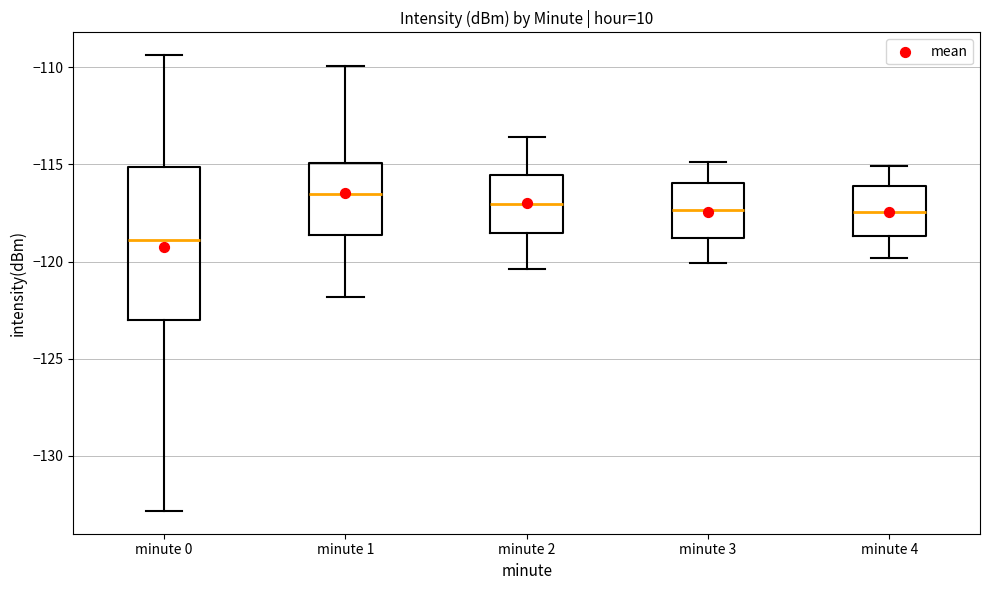

Reading left to right, transcribe this box plot: for each box, give where its median line is, the range the box spans, and where its two whiskers end, as read against the y-axis. The values are not printed on the chart, so give them approximately, as read against the axis.

minute 0: median -119.0, box -123.0 to -115.0, whiskers -133.0 to -109.5
minute 1: median -116.5, box -118.5 to -115.0, whiskers -122.0 to -110.0
minute 2: median -117.0, box -118.5 to -115.5, whiskers -120.5 to -113.5
minute 3: median -117.5, box -119.0 to -116.0, whiskers -120.0 to -115.0
minute 4: median -117.5, box -118.5 to -116.0, whiskers -120.0 to -115.0